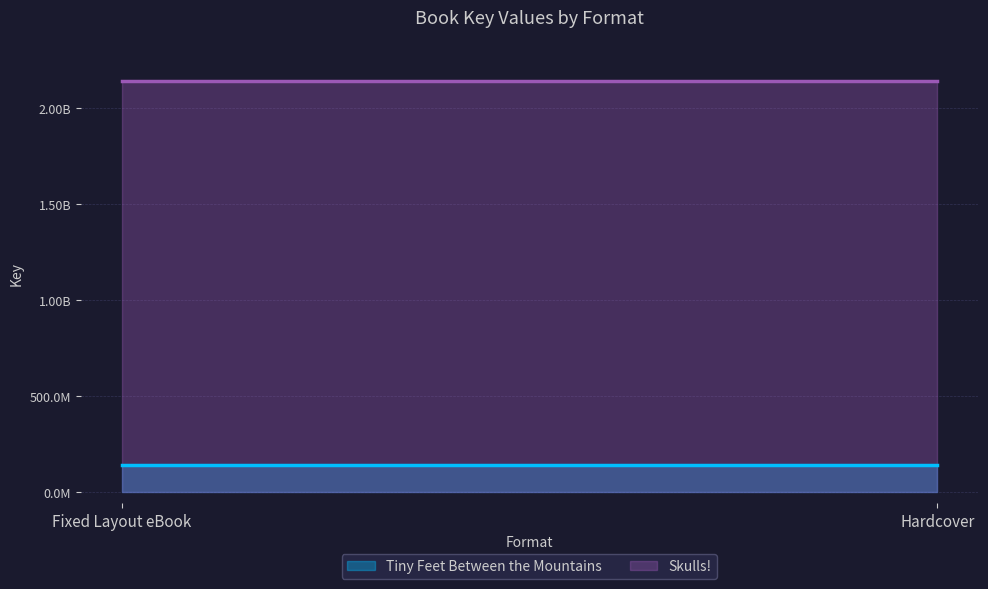

Which series has the largest total across all categories?

Skulls!